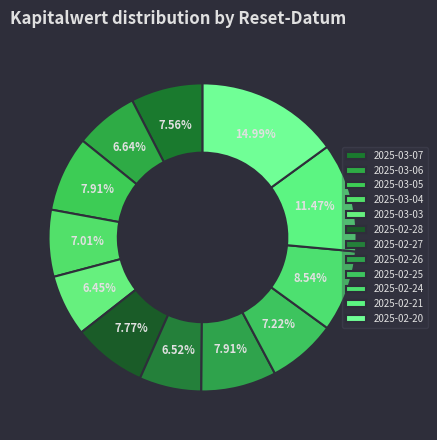

Rank the categories by value from highest to lowest.

2025-02-20, 2025-02-21, 2025-02-24, 2025-02-26, 2025-03-05, 2025-02-28, 2025-03-07, 2025-02-25, 2025-03-04, 2025-03-06, 2025-02-27, 2025-03-03